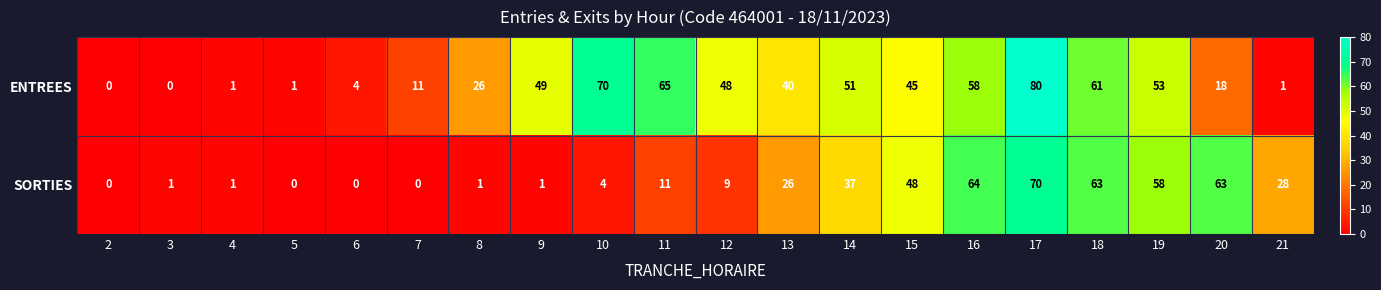

At how many categories does at least one series exceed 20?

14